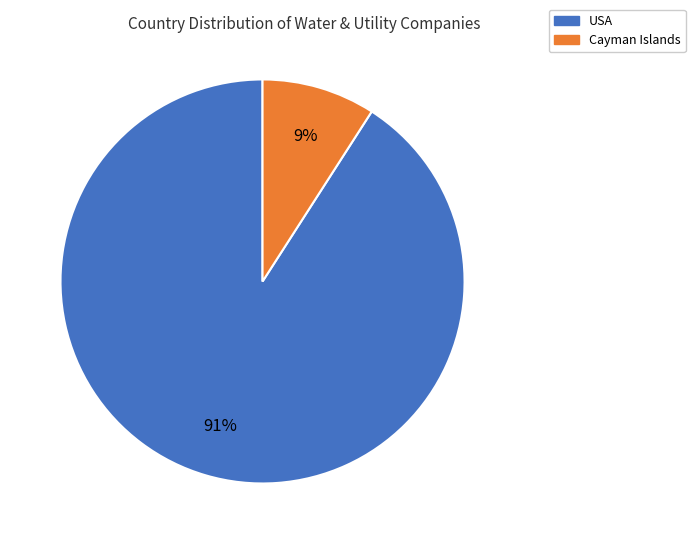

Count the number of slices in the pie.

2